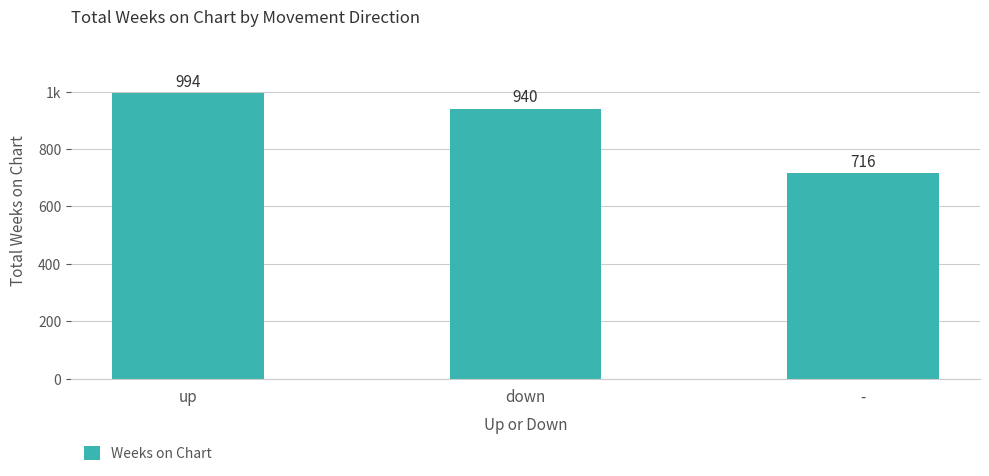

Reading left to right, transcribe all the data shown in this chart.

994	940	716